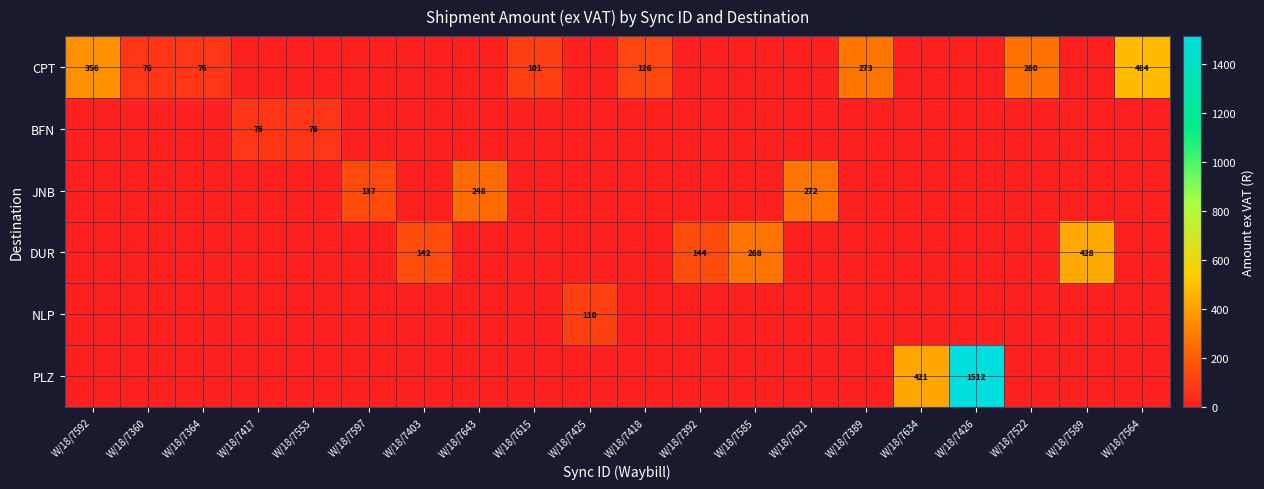

The DUR series shows 43 at W/18/7403. True or false?

False